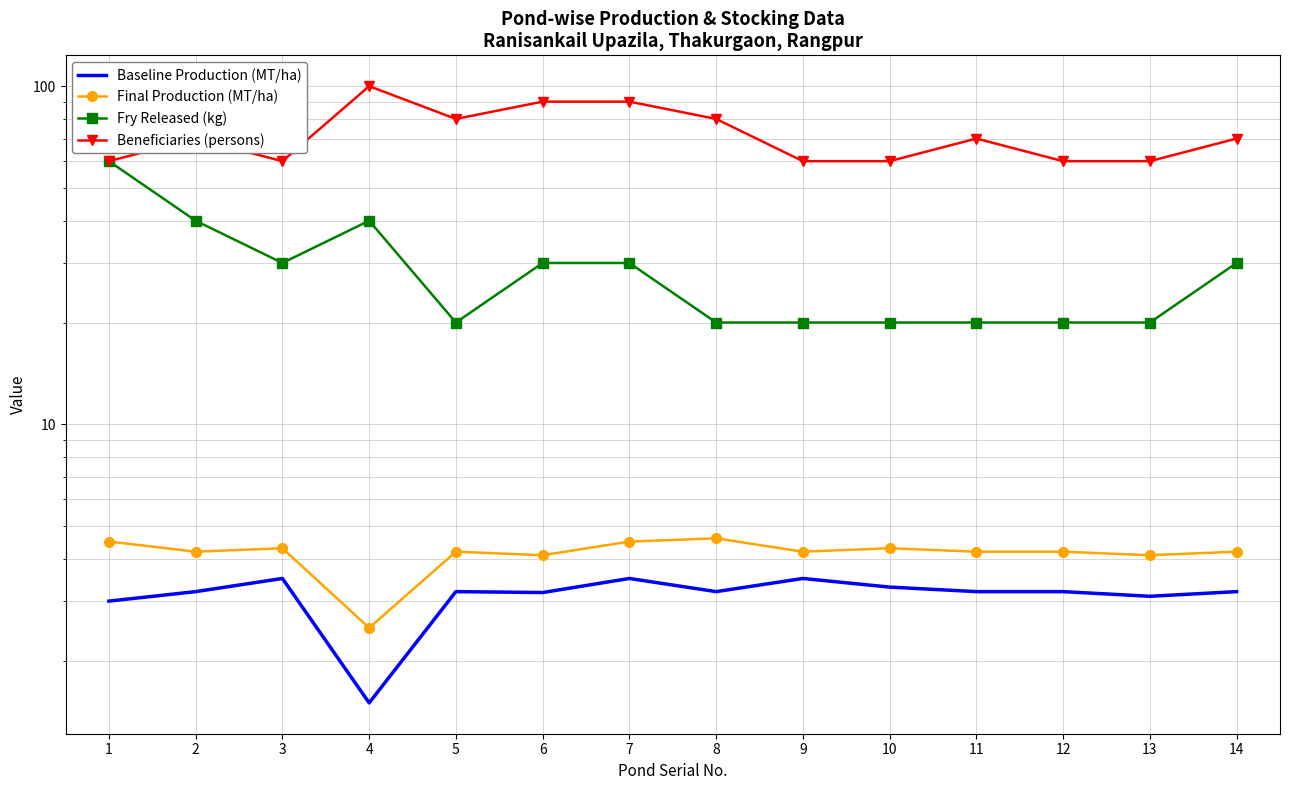

What is the value of the Baseline Production (MT/ha) point at the 14th from the left?

3.2